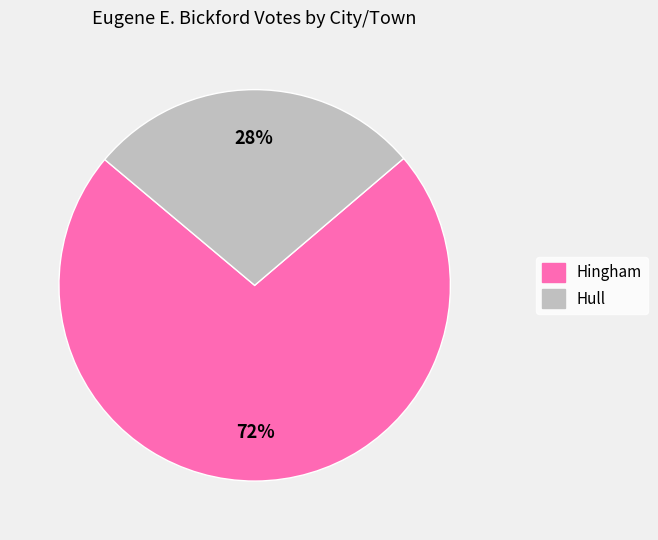

Count the number of slices in the pie.

2